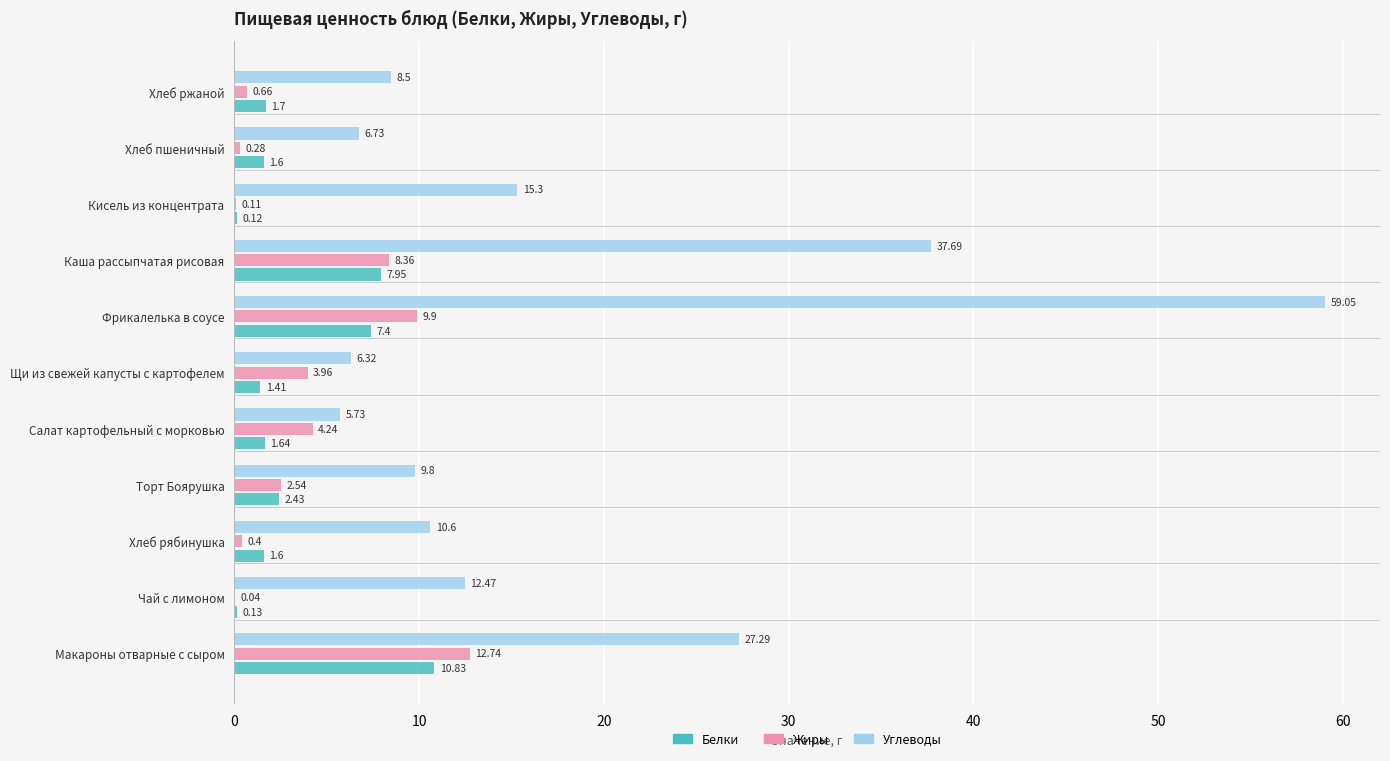

What is the sum of all Жиры values?

43.2